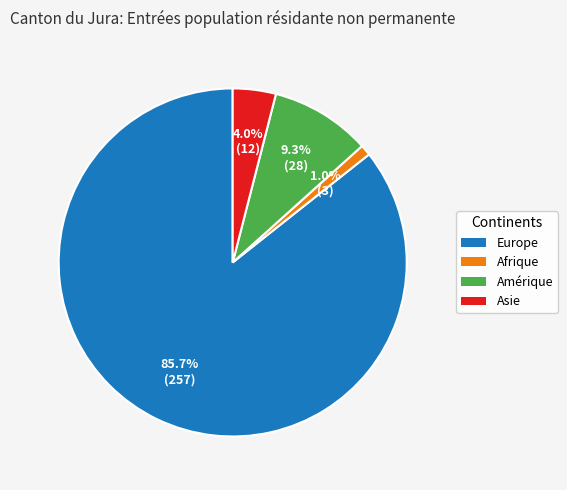

To the nearest percent, what is the average slice percentage?

25%